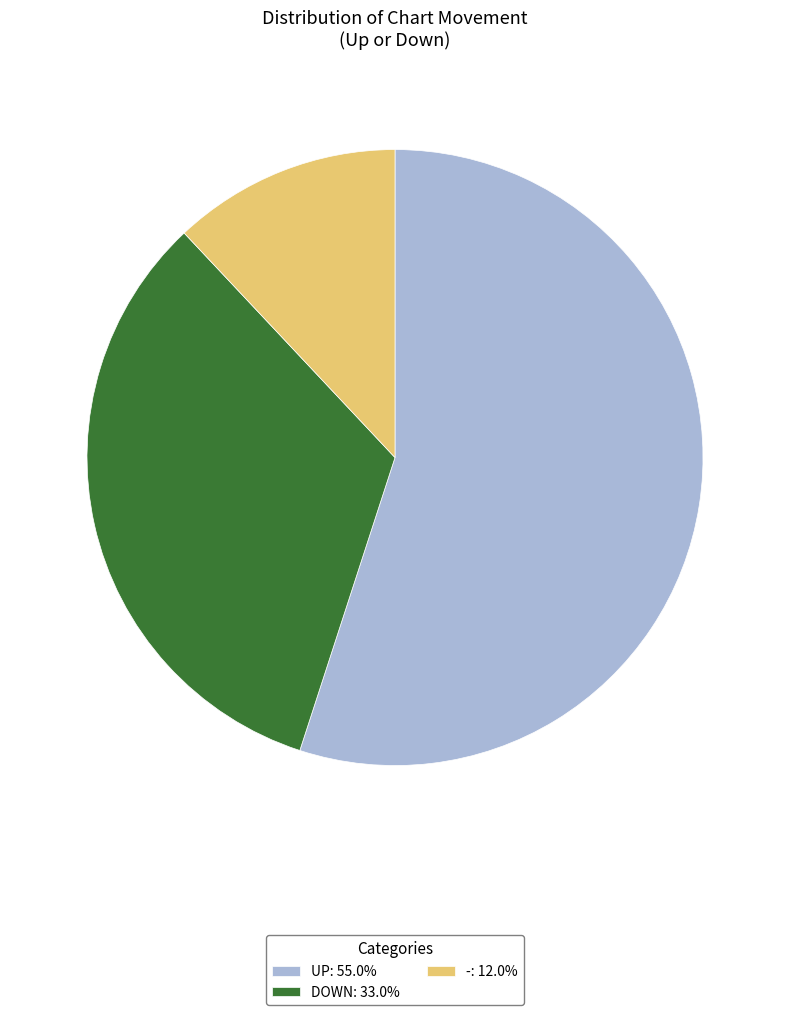

Approximately how many times larger is the value at DOWN: 33.0% compared to UP: 55.0%?

0.6